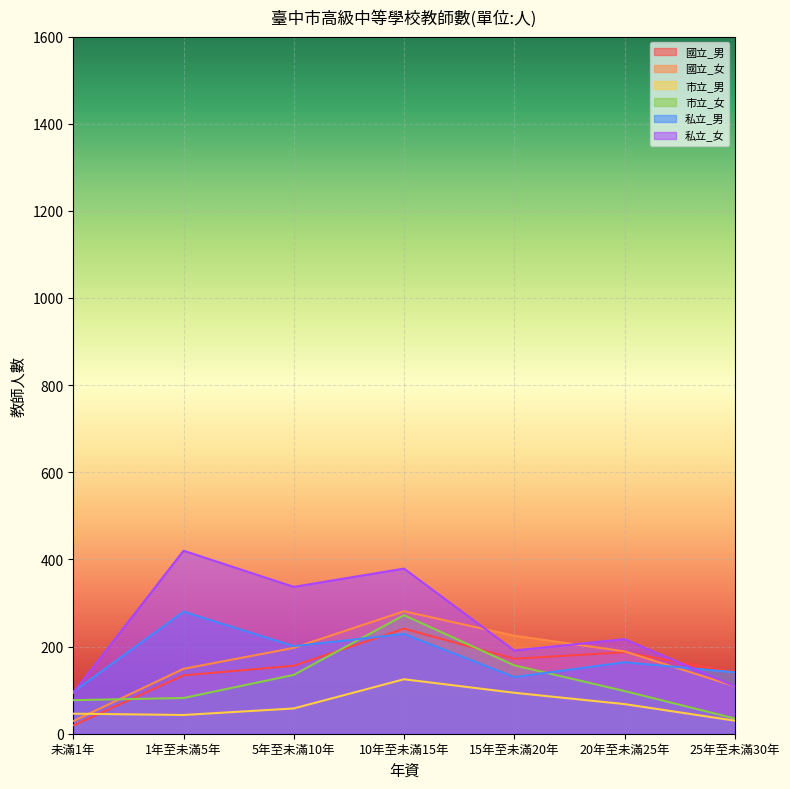

At which category is the sum across all series the highest?

10年至未滿15年